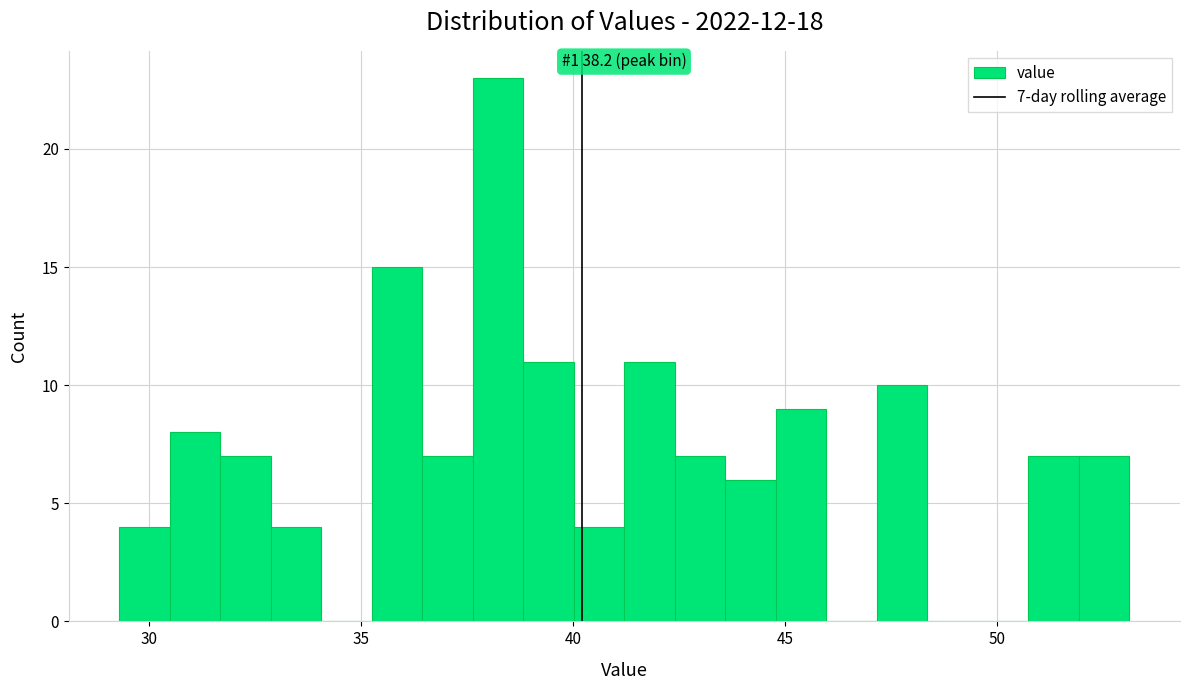

Read against the x-axis, roughly where is the centre of the tallest bar?

38.0